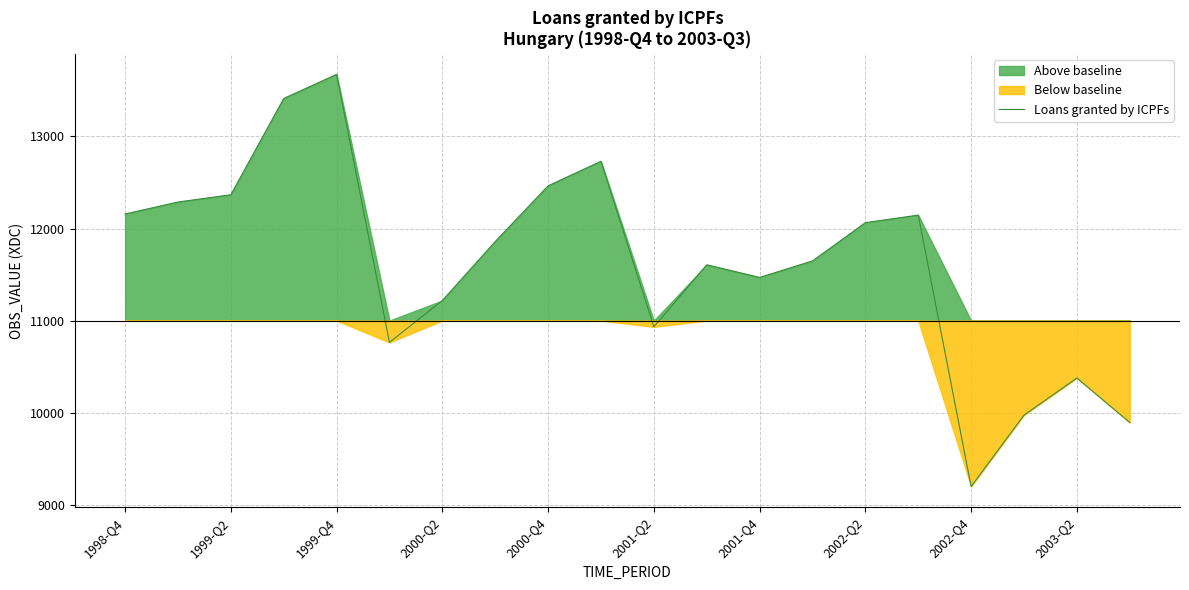

The value of Loans granted by ICPFs at 2002-Q2 is 12064. True or false?

True